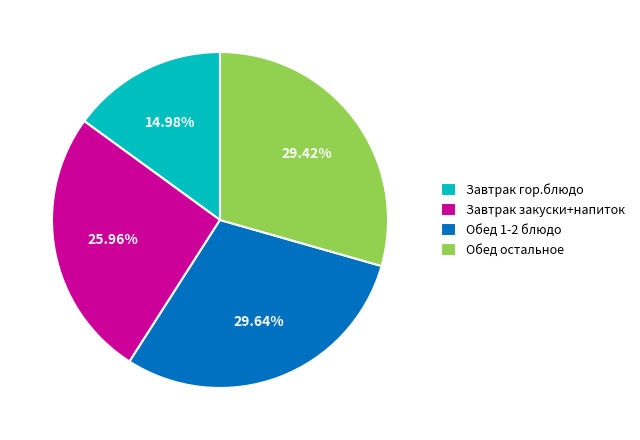

How many slices are in this pie chart?

4